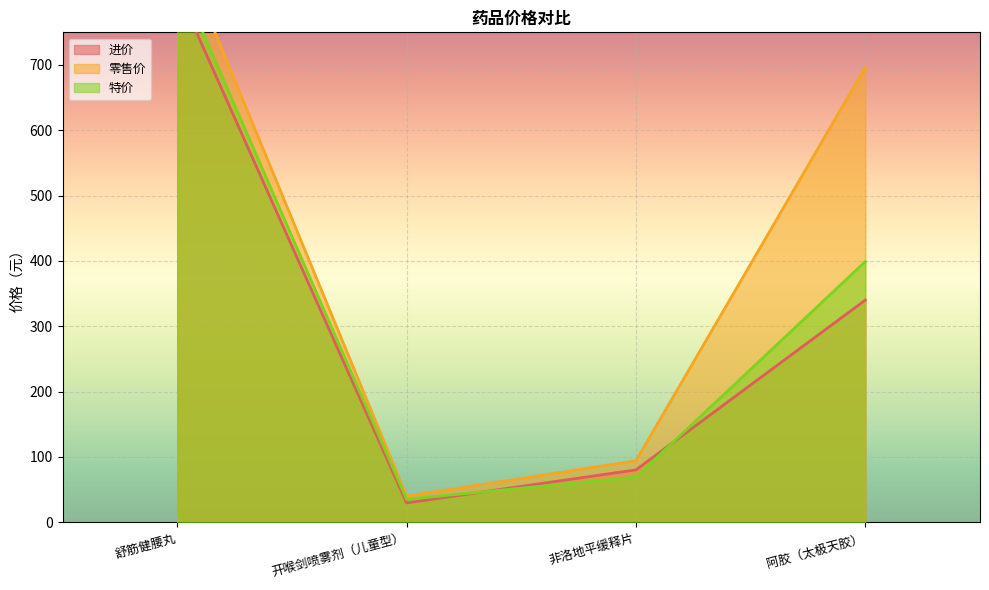

What are all the series names shown in the legend?

进价, 零售价, 特价